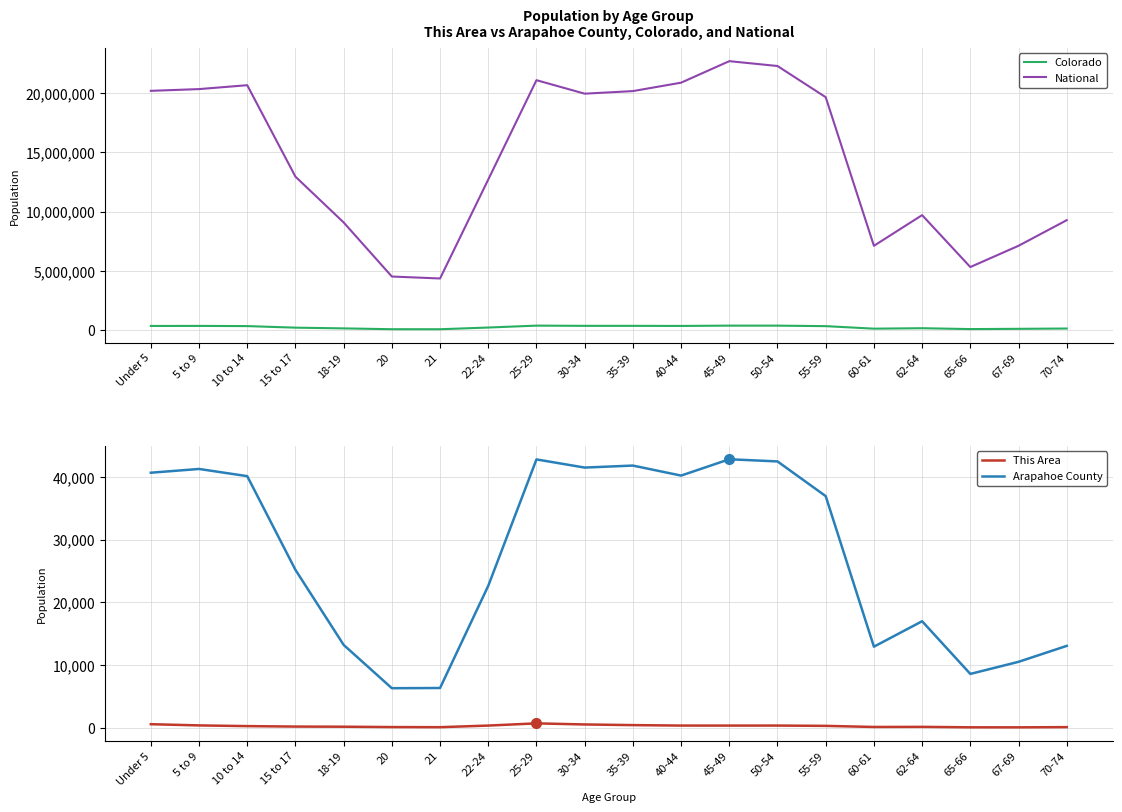

At 50-54, list the series in order from smallest to largest.

This Area, Arapahoe County, Colorado, National